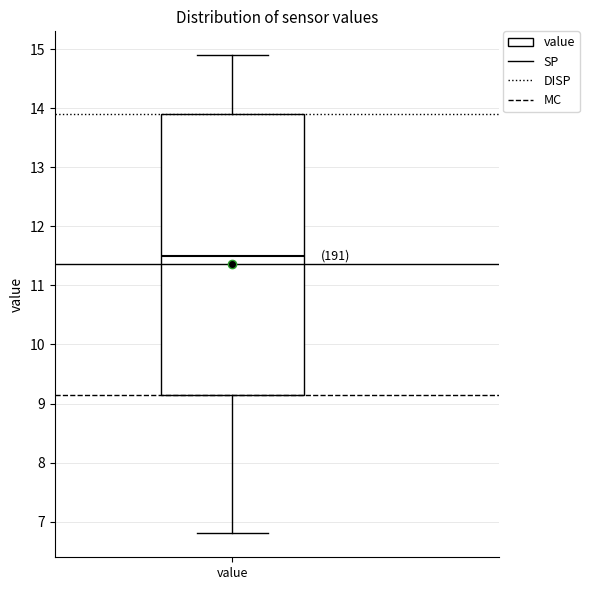

Transcribe this box plot: give where the median line is, the range the box spans, and where the two whiskers end, as read against the y-axis. The values are not printed on the chart, so give them approximately, as read against the axis.

median 11.5, box 9.2 to 13.9, whiskers 6.8 to 14.9